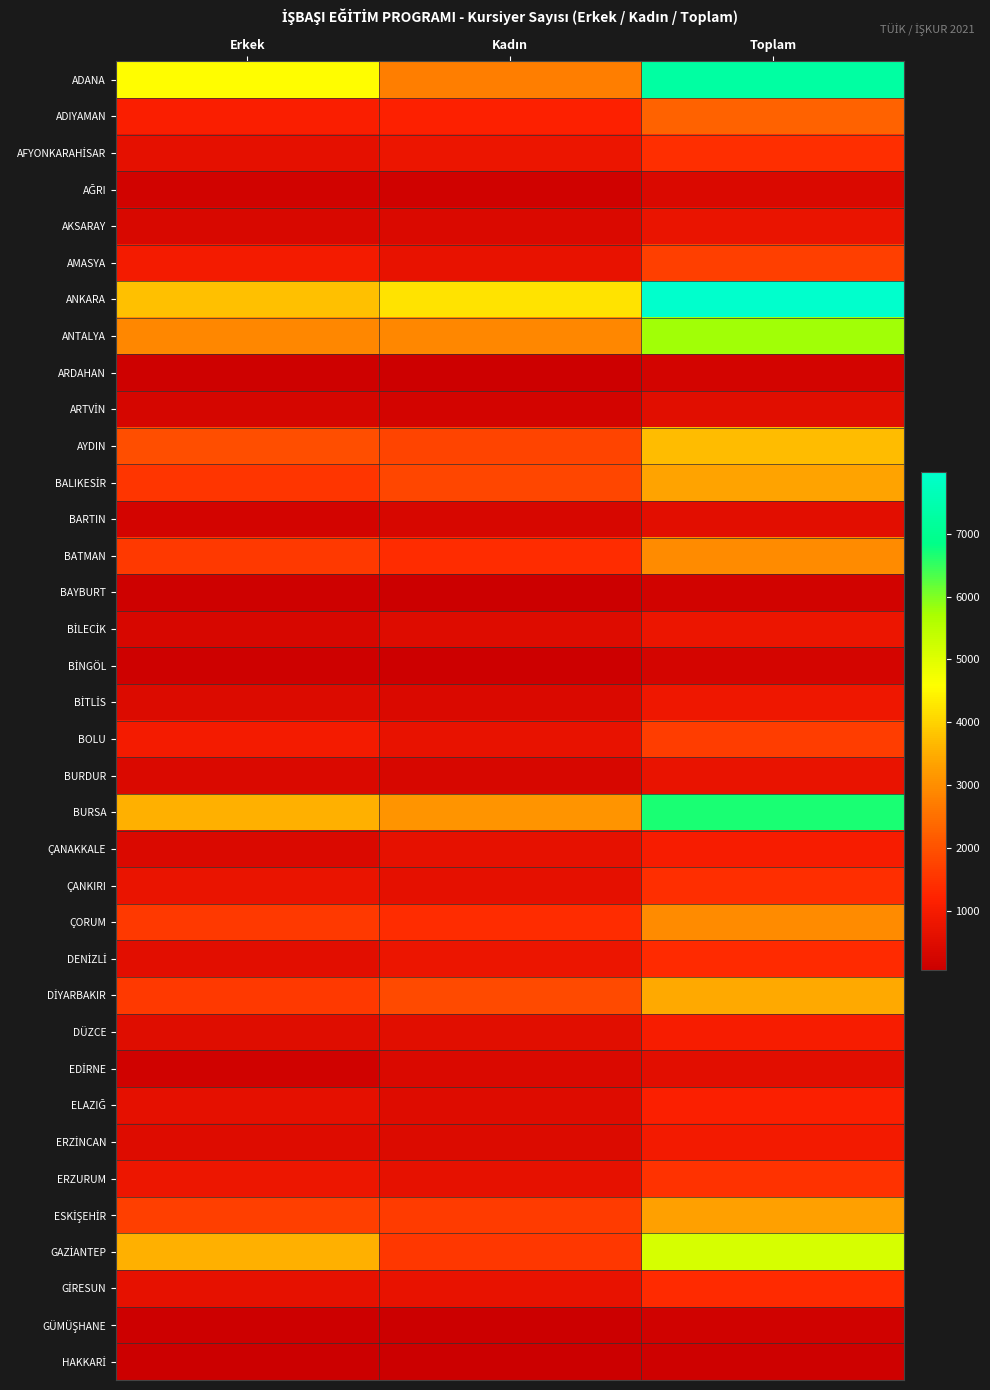

What is the spread (max minus min) of values at Toplam?

7845